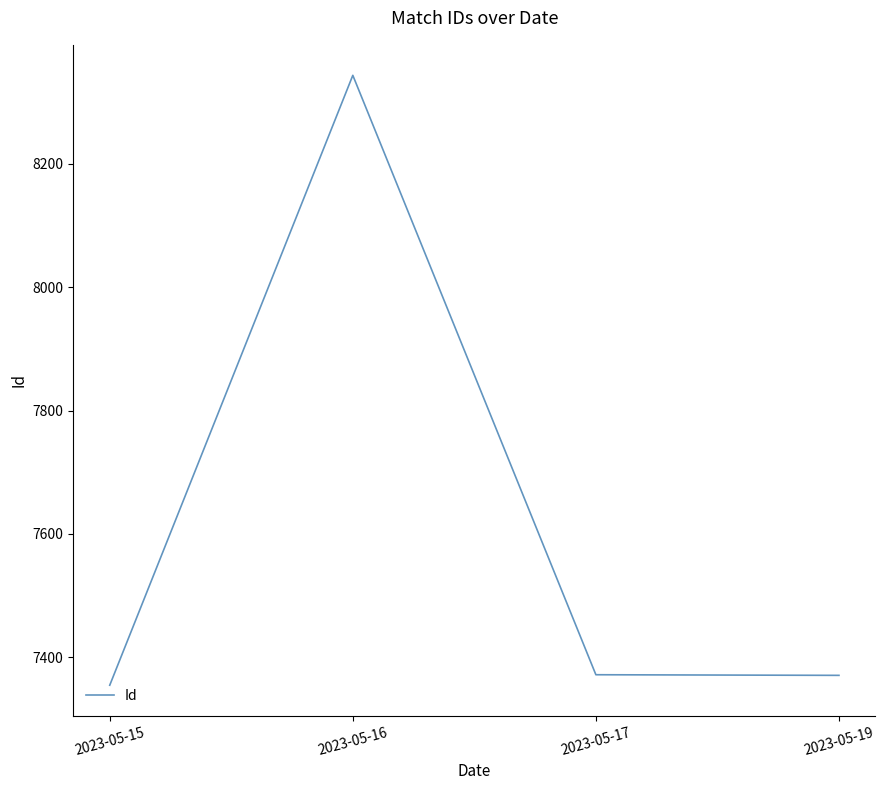

How many categories are shown in the chart?

4